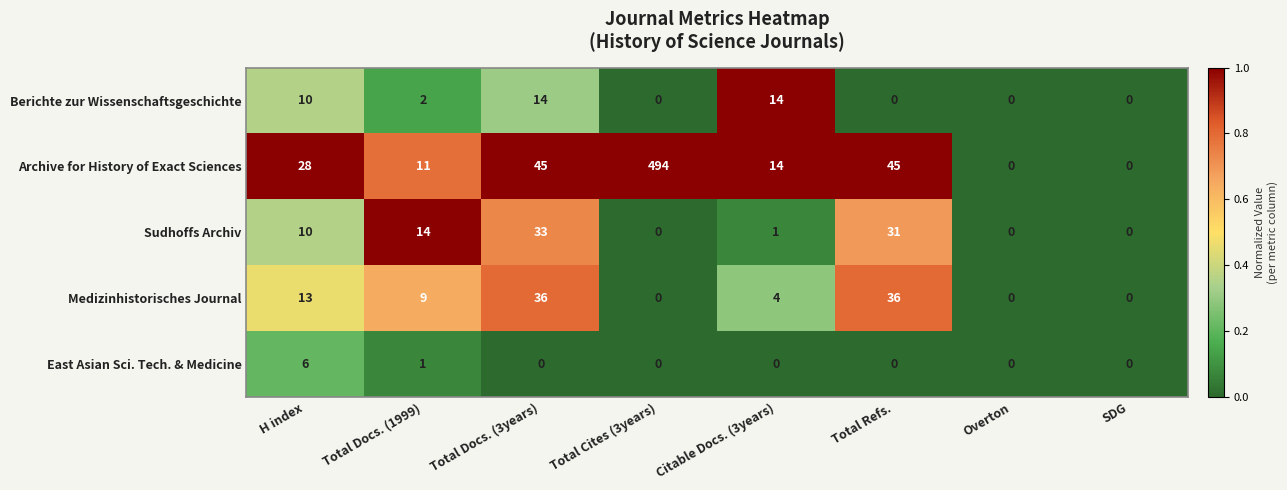

True or false: Archive for History of Exact Sciences has a value of 28 at H index.

True